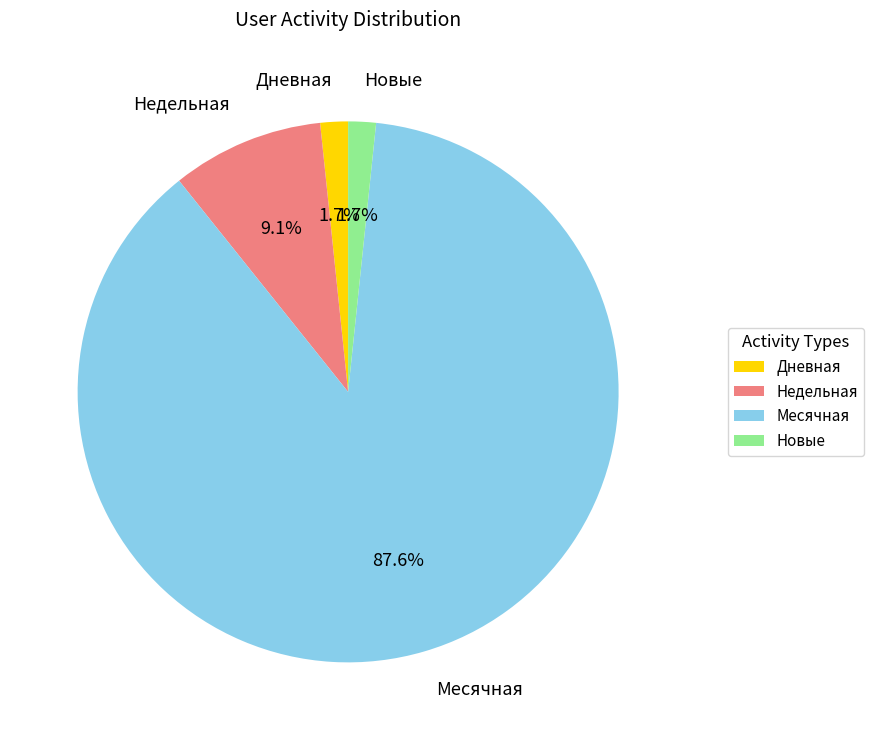

What portion of the pie excludes Новые?

98.3%